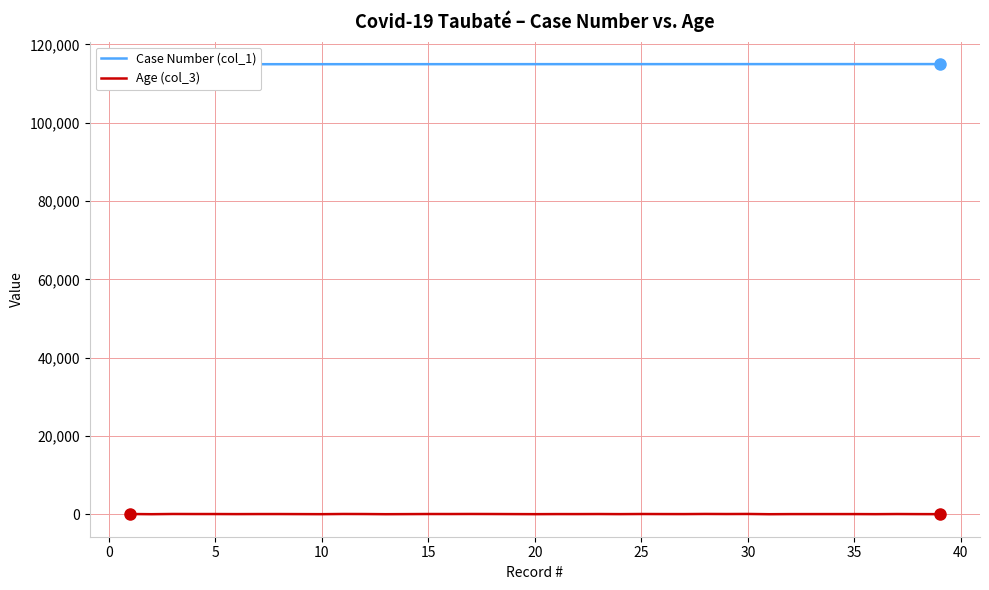

What is the average value of the Age (col_3) series?

48